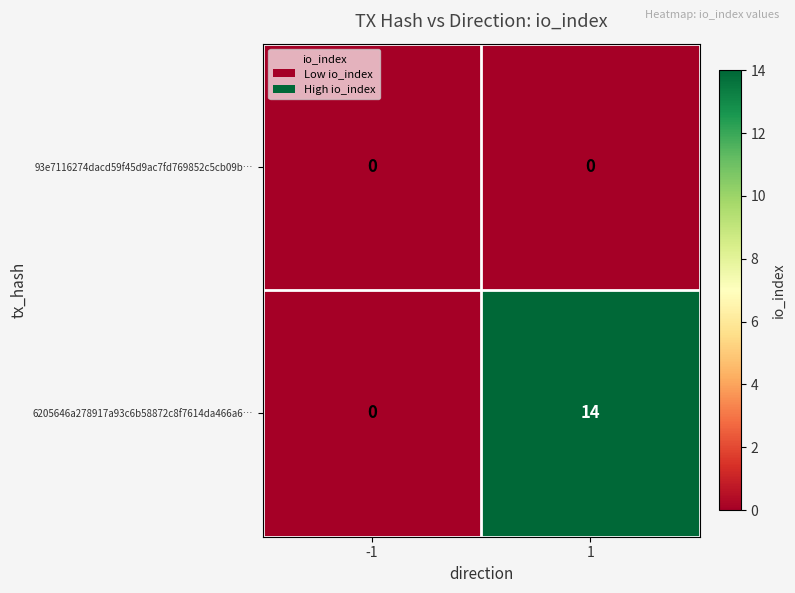

Reading left to right, transcribe all the data shown in this chart.

93e7116274dacd59f45d9ac7fd769852c5cb09b…: -1=0	1=0
6205646a278917a93c6b58872c8f7614da466a6…: -1=0	1=14